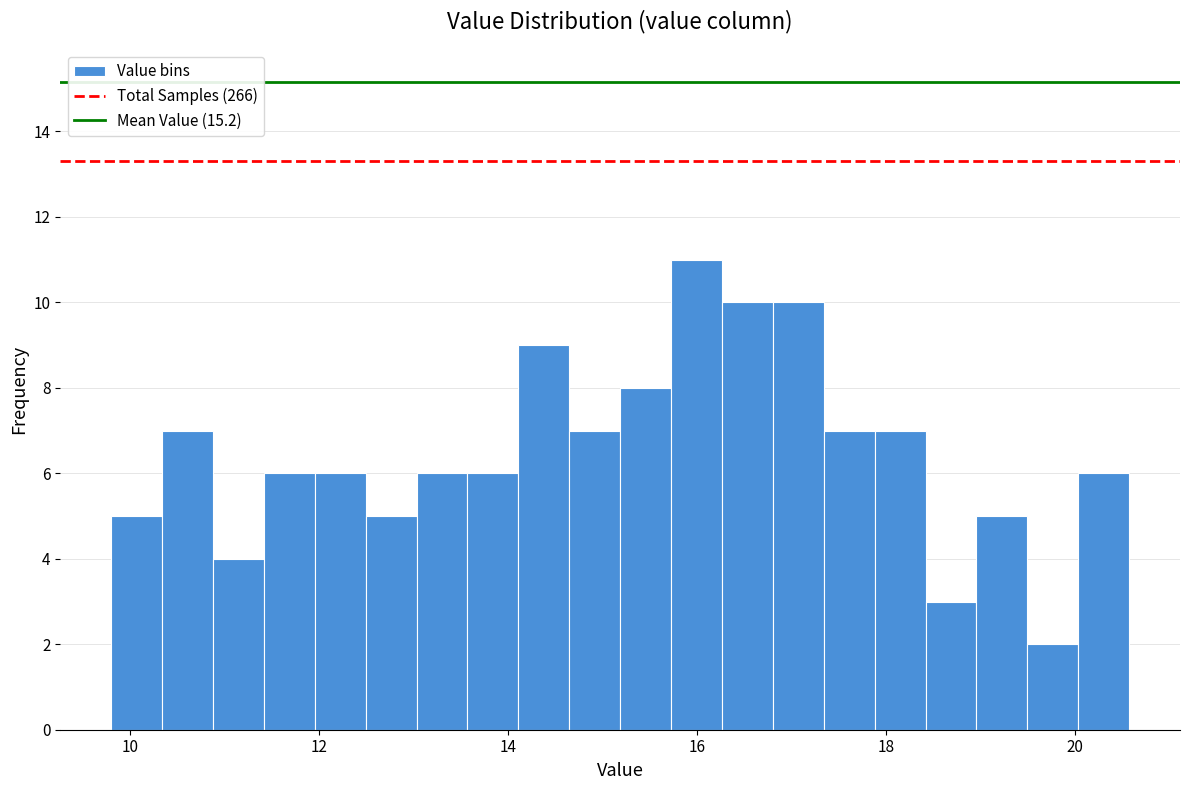

Read against the x-axis, roughly where is the centre of the tallest bar?

16.0